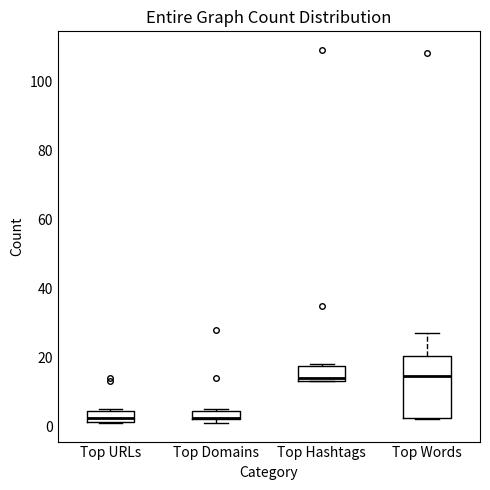

Comparing the boxes themselves (not the whiskers), which one is the tallest?

Top Words